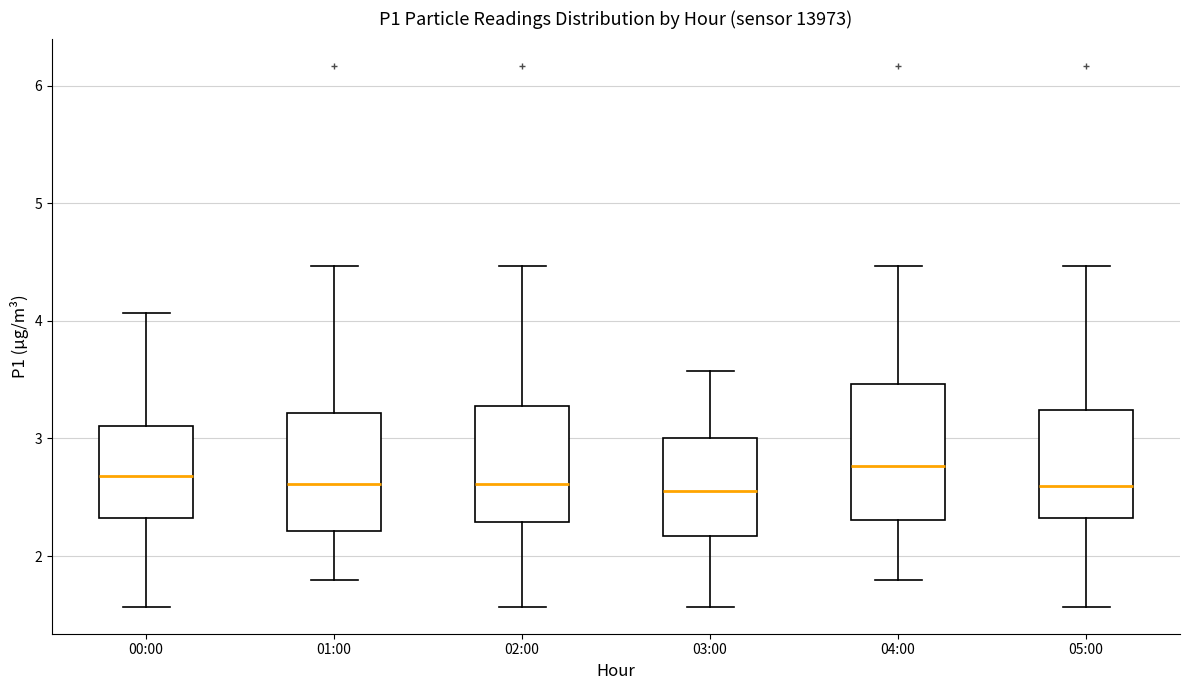

Reading left to right, transcribe this box plot: for each box, give where its median line is, the range the box spans, and where its two whiskers end, as read against the y-axis. The values are not printed on the chart, so give them approximately, as read against the axis.

00:00: median 2.7, box 2.3 to 3.1, whiskers 1.6 to 4.1
01:00: median 2.6, box 2.2 to 3.2, whiskers 1.8 to 4.5
02:00: median 2.6, box 2.3 to 3.3, whiskers 1.6 to 4.5
03:00: median 2.6, box 2.2 to 3.0, whiskers 1.6 to 3.6
04:00: median 2.8, box 2.3 to 3.5, whiskers 1.8 to 4.5
05:00: median 2.6, box 2.3 to 3.2, whiskers 1.6 to 4.5